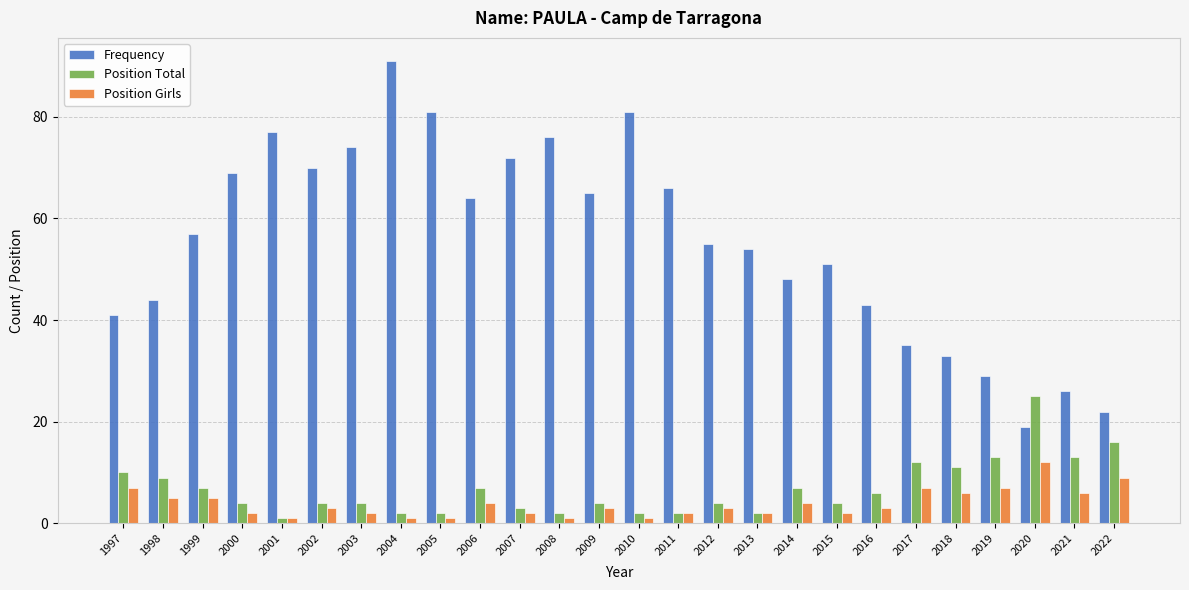

Between 2005 and 2012, which series saw the biggest shift?

Frequency